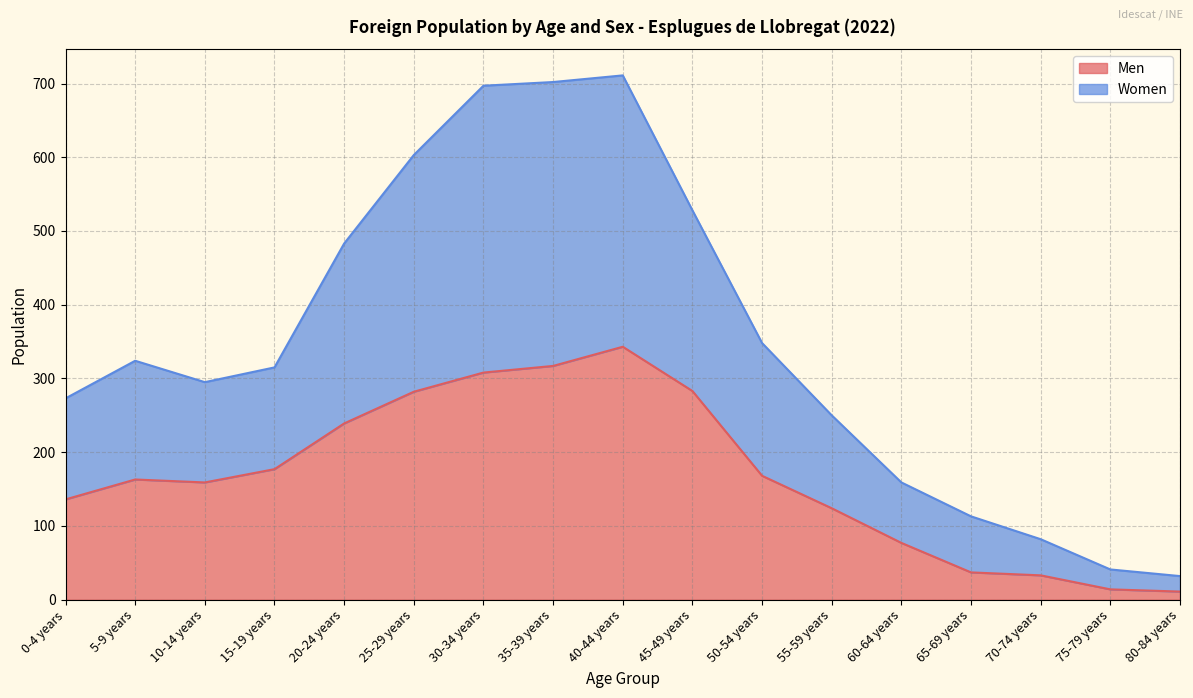

Where is the first local maximum for Men?

5-9 years